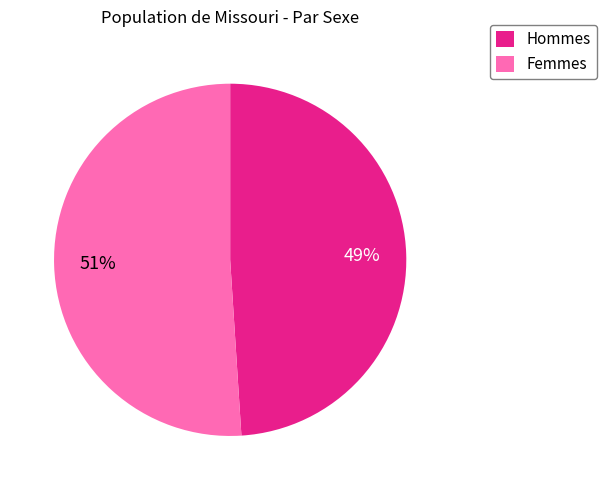

Is there any slice that represents more than half of the pie?

Yes